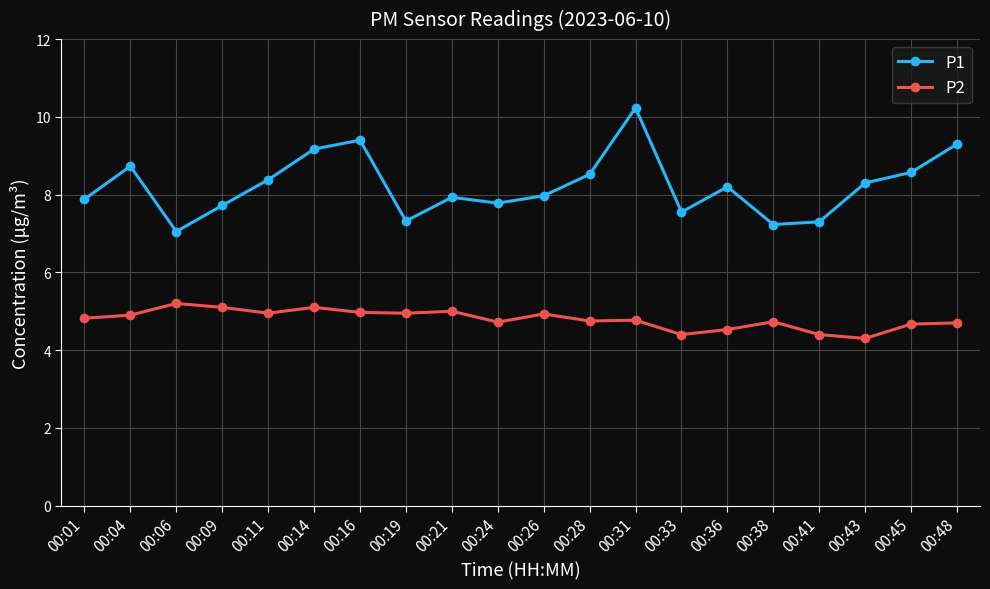

True or false: P2 and P1 cross at least once.

False